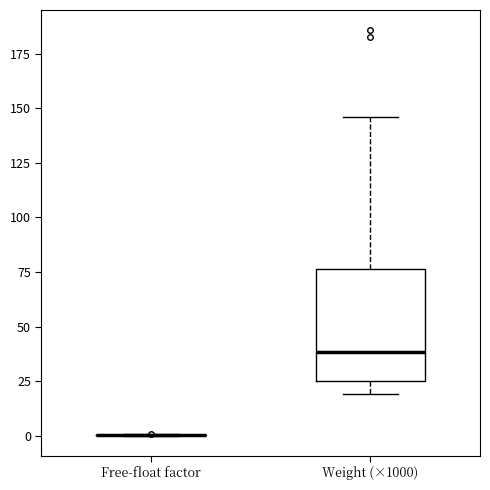

Reading left to right, transcribe this box plot: for each box, give where its median line is, the range the box spans, and where its two whiskers end, as read against the y-axis. The values are not printed on the chart, so give them approximately, as read against the axis.

Free-float factor: box collapsed to a line at 0, whiskers 0 to 0
Weight (×1000): median 40, box 25 to 75, whiskers 20 to 145